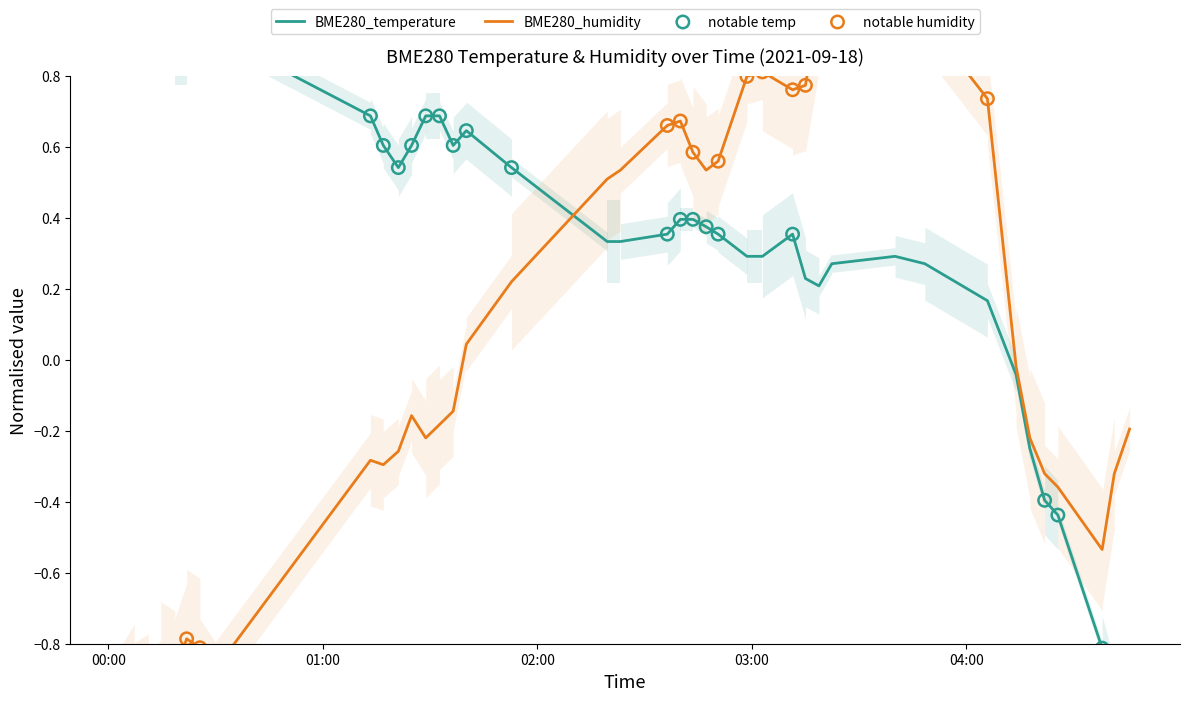

Which series reaches the maximum Y coordinate?

BME280_temperature